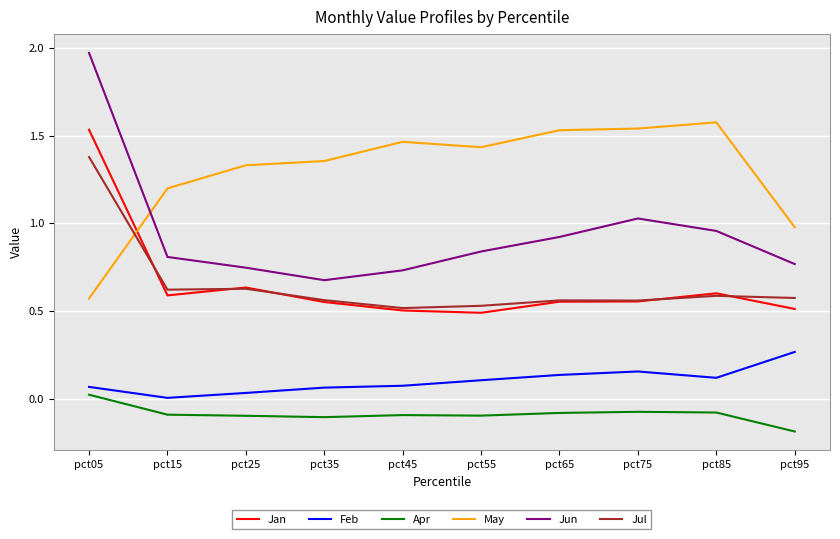

True or false: Apr and Jul intersect in this chart.

False